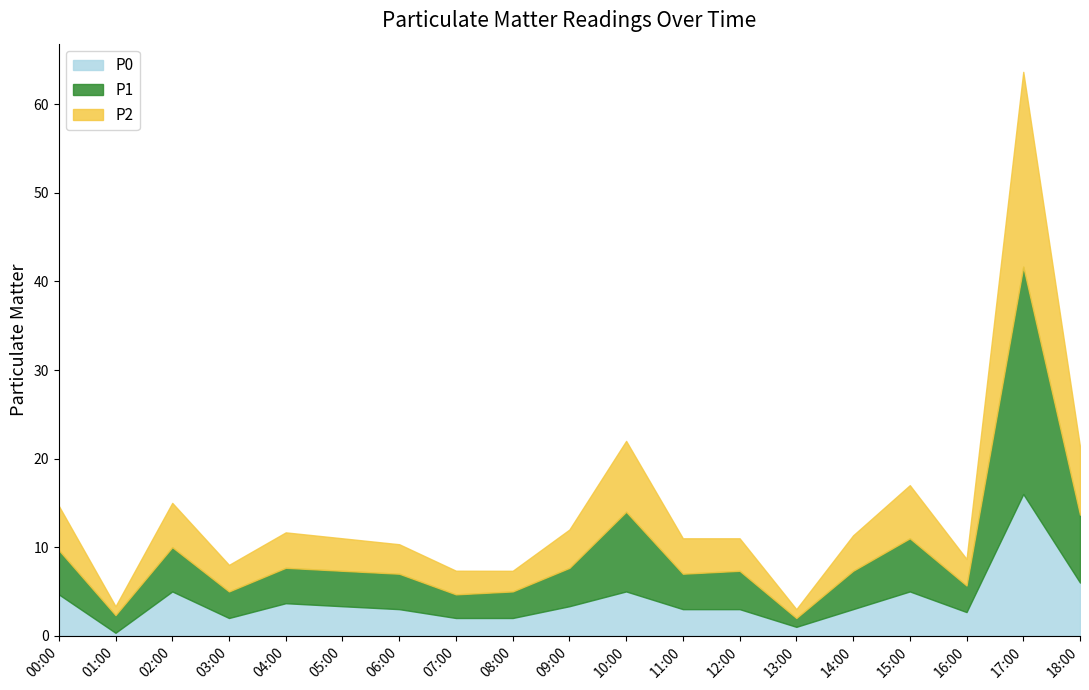

Where does the P0 series first go above 3?

00:00